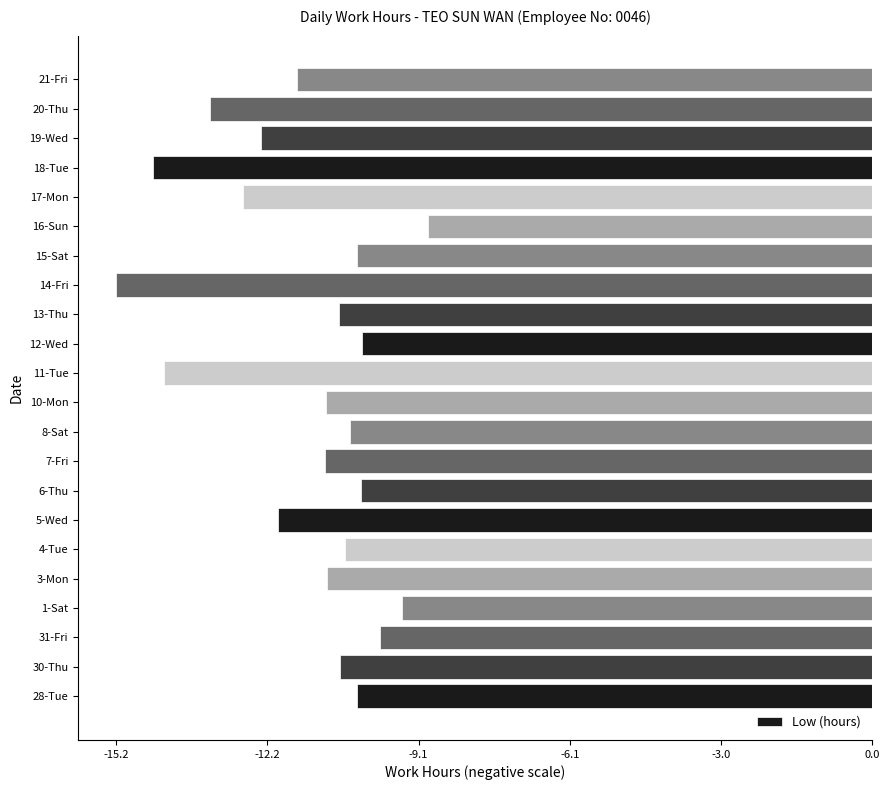

Reading top to bottom, transcribe all the data shown in this chart.

-11.6	-13.3	-12.3	-14.5	-12.7	-8.9	-10.4	-15.2	-10.7	-10.3	-14.3	-11.0	-10.5	-11.0	-10.3	-12.0	-10.6	-11.0	-9.5	-9.9	-10.7	-10.4